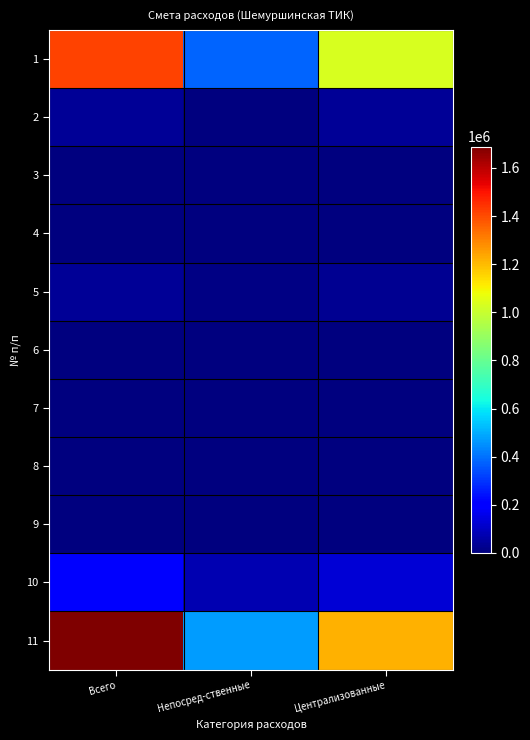

What is the total value across all series at Непосред-ственные?

939932.5